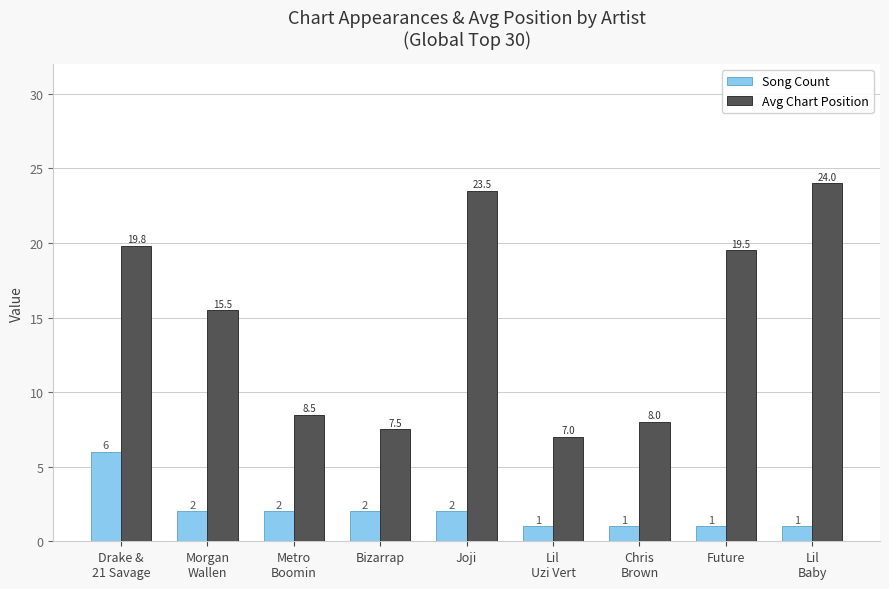

What is the sum of all Song Count values?

18.0